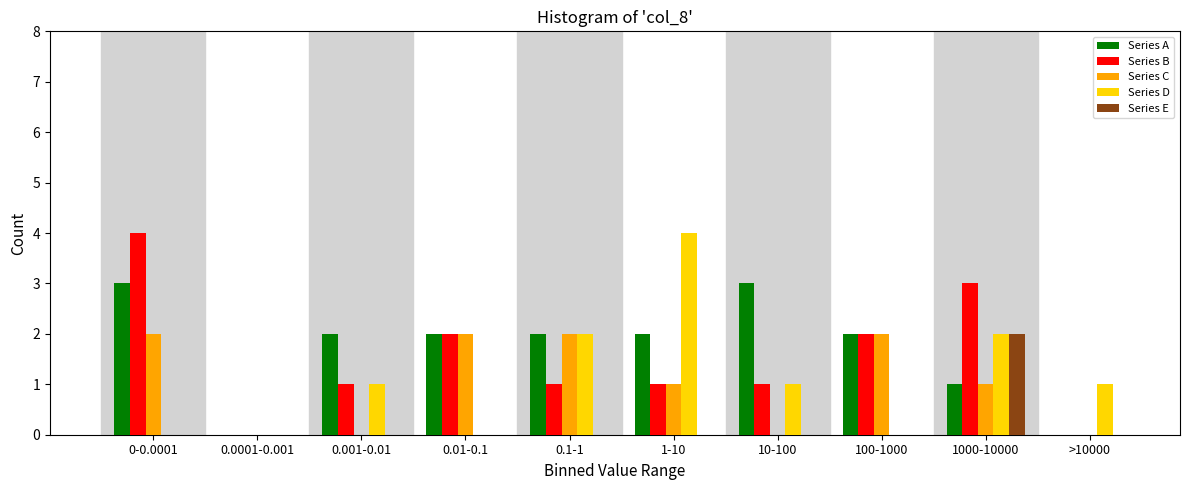

What is the total value across all series at 0.1-1?

7